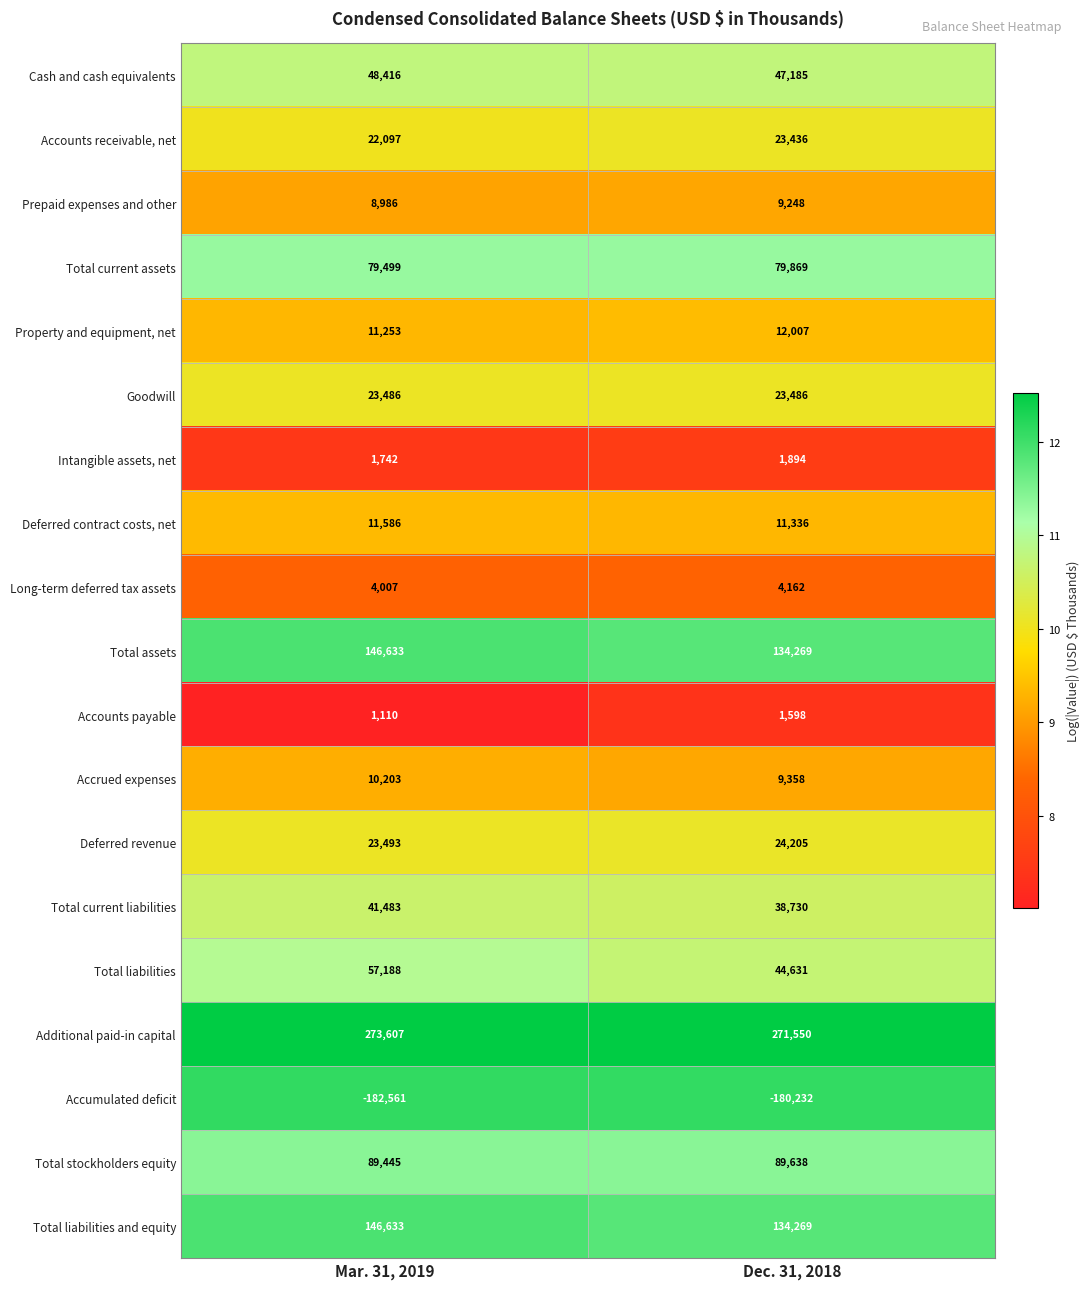

Count the number of categories in the chart.

2